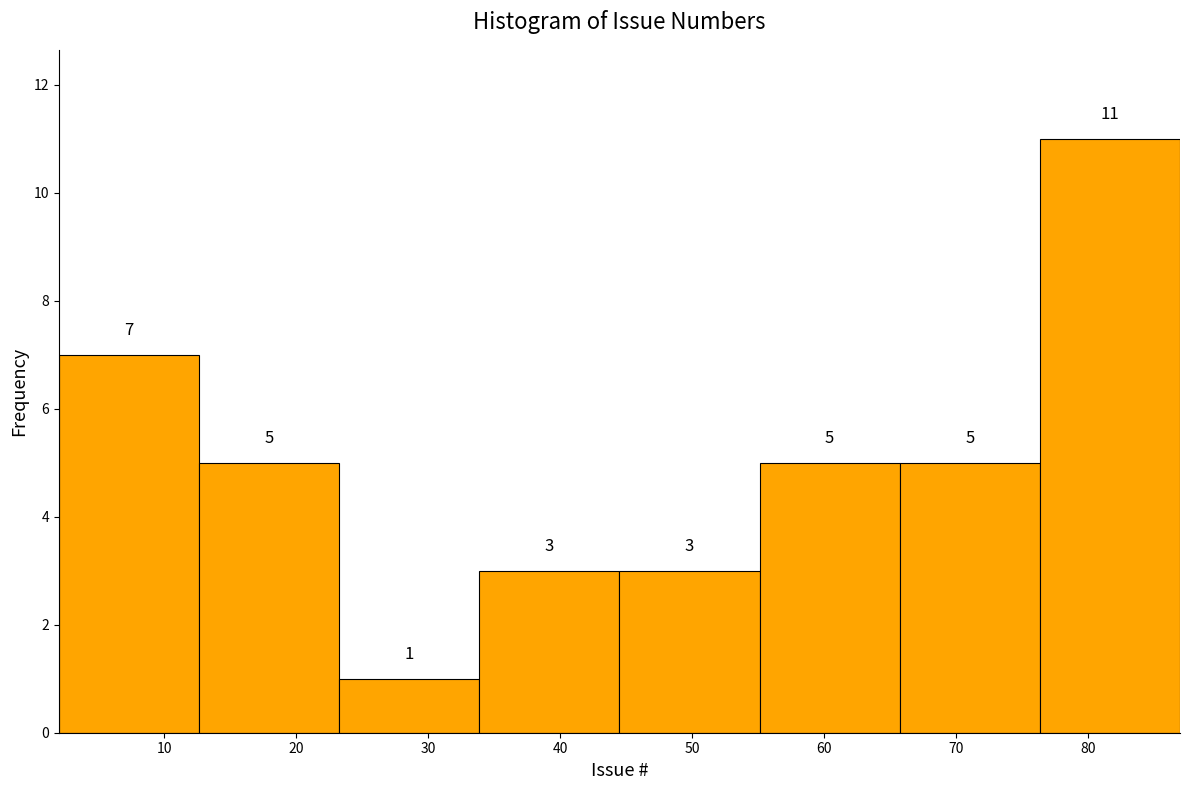

Over which range of the x-axis is the bar tallest?

76 to 87